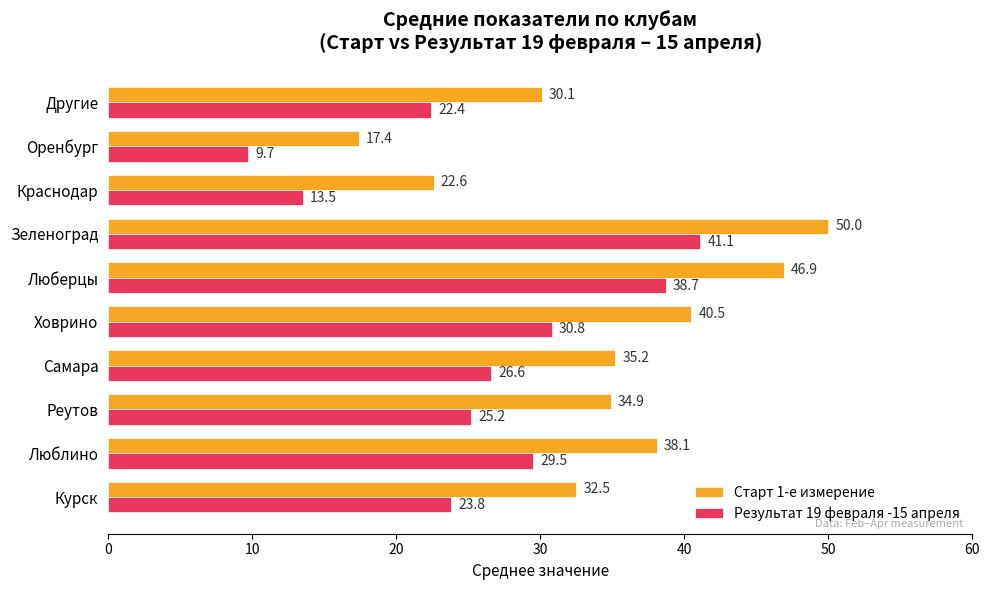

What is the spread (max minus min) of values at Оренбург?

7.7